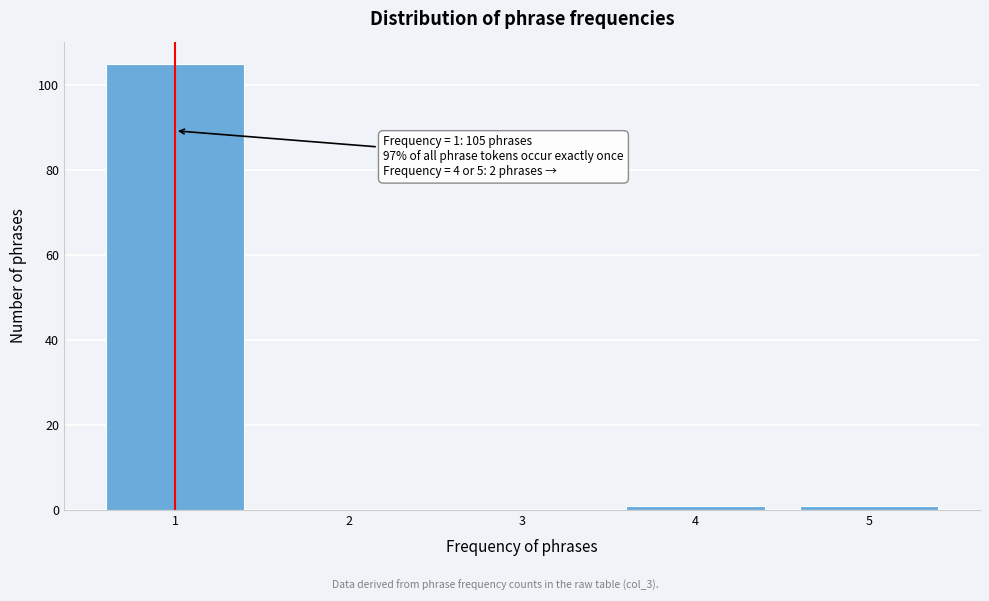

Over which range of the x-axis is the bar tallest?

0.5 to 1.5